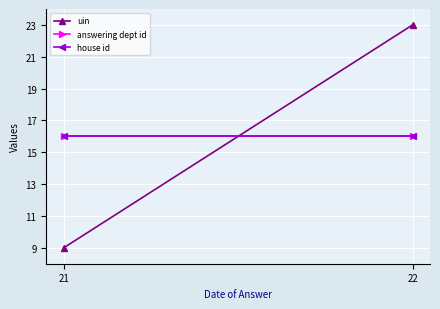

What is the spread (max minus min) of values at 21?

7